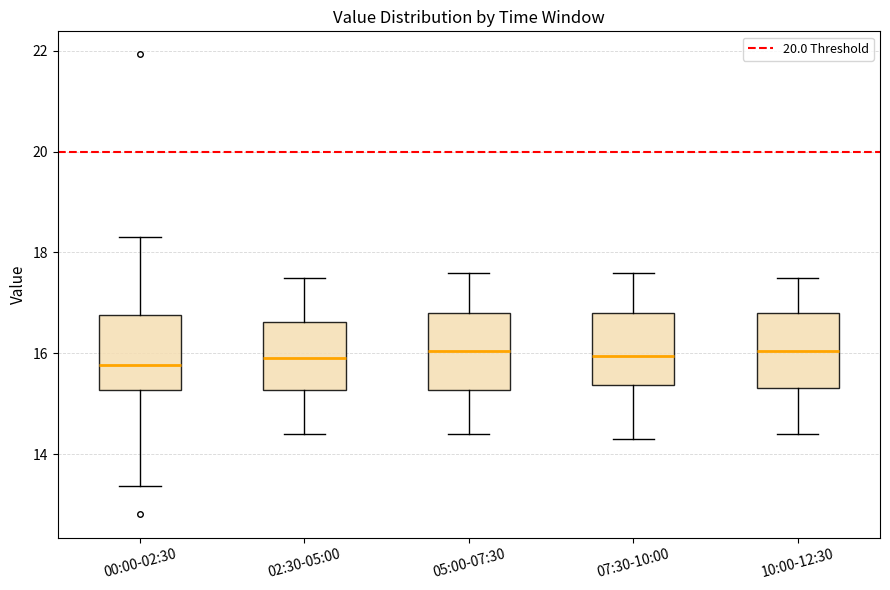

Reading left to right, transcribe this box plot: for each box, give where its median line is, the range the box spans, and where its two whiskers end, as read against the y-axis. The values are not printed on the chart, so give them approximately, as read against the axis.

00:00-02:30: median 15.8, box 15.2 to 16.8, whiskers 13.4 to 18.4
02:30-05:00: median 16.0, box 15.2 to 16.6, whiskers 14.4 to 17.6
05:00-07:30: median 16.0, box 15.2 to 16.8, whiskers 14.4 to 17.6
07:30-10:00: median 16.0, box 15.4 to 16.8, whiskers 14.4 to 17.6
10:00-12:30: median 16.0, box 15.4 to 16.8, whiskers 14.4 to 17.6